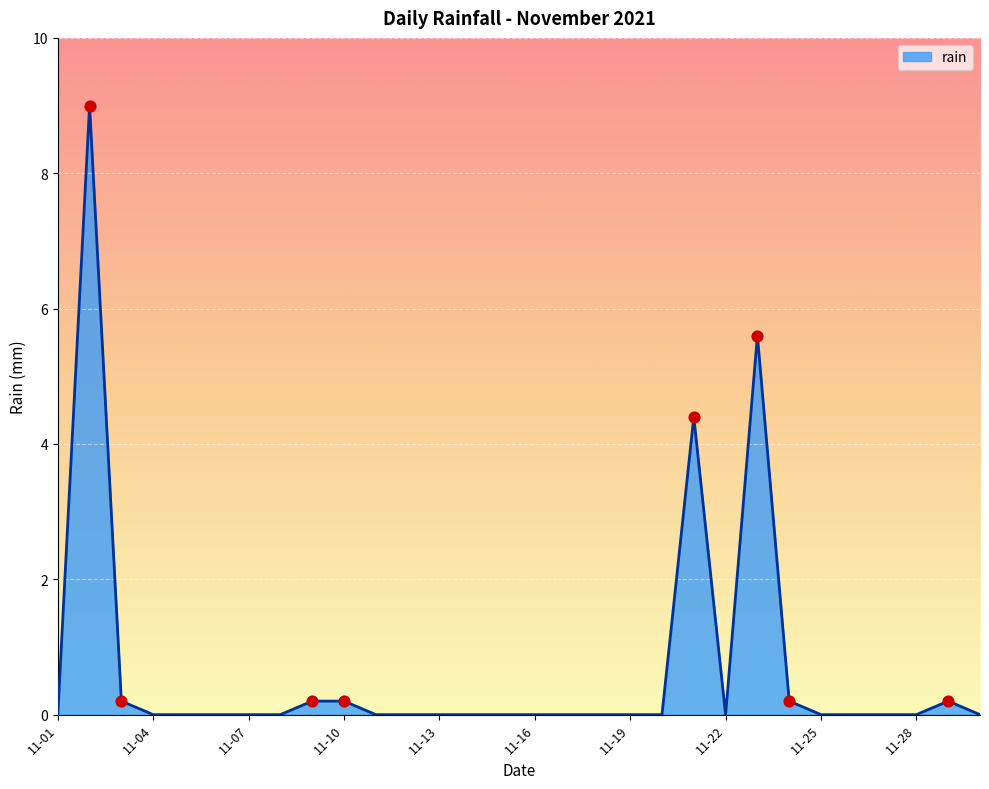

What is the difference between the maximum and minimum values?

9.0